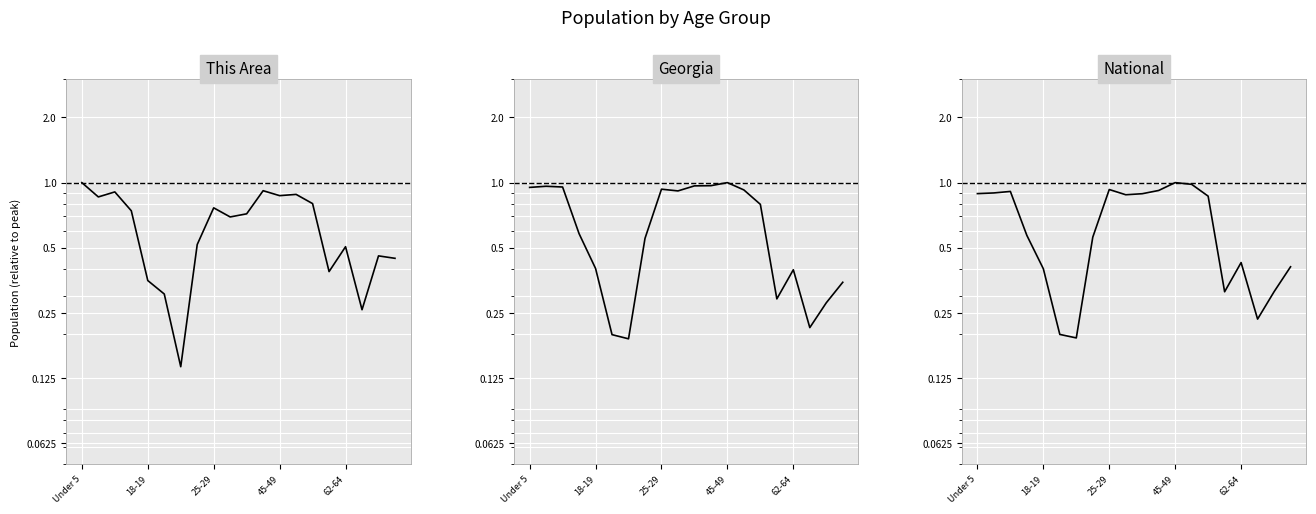

Count the number of data series in this chart.

3